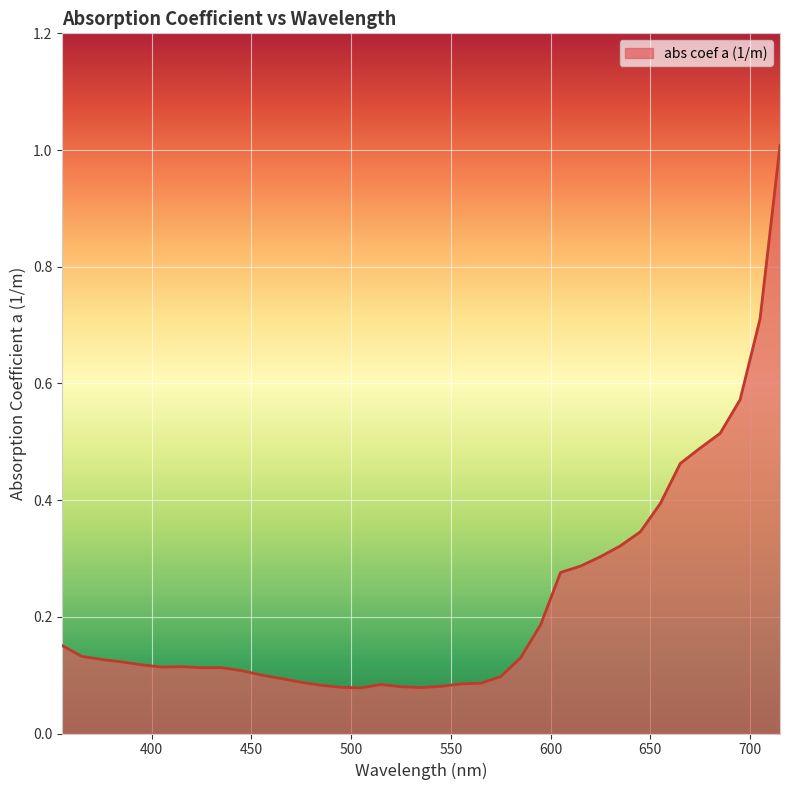

What is the greatest value displayed?

1.0